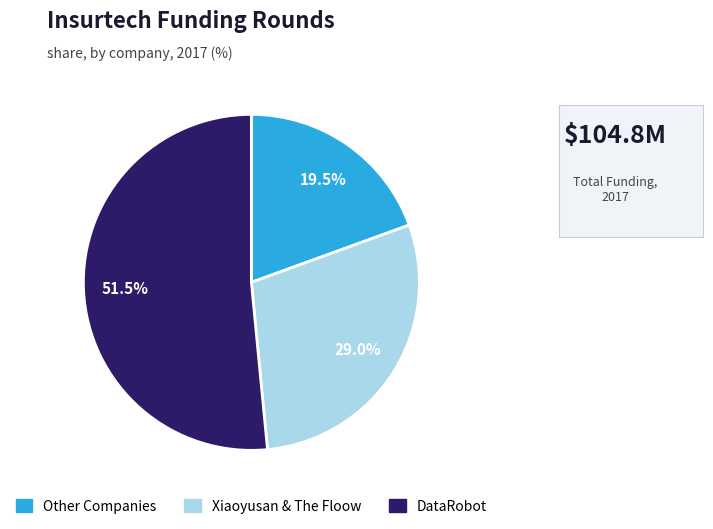

How many segments does this pie chart have?

3